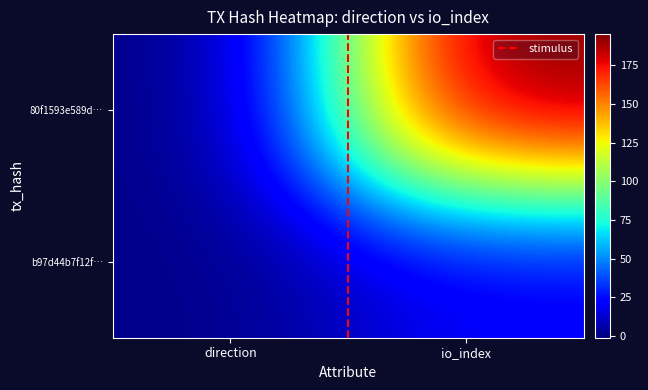

What is the greatest value displayed?

195